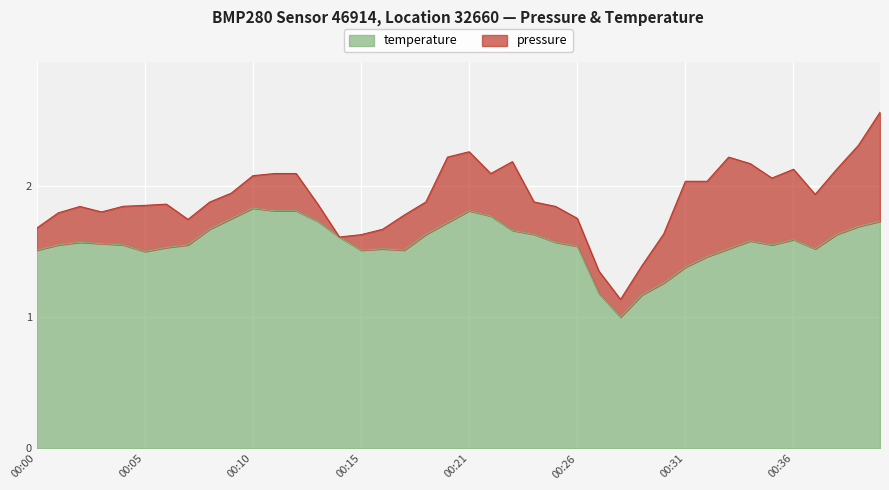

List the labels in order of value, largest first.

00:10, 00:11, 00:12, 00:21, 00:22, 00:09, 00:13, 00:40, 00:20, 00:39, 00:08, 00:23, 00:18, 00:24, 00:38, 00:14, 00:36, 00:34, 00:02, 00:25, 00:03, 00:01, 00:04, 00:07, 00:35, 00:26, 00:06, 00:16, 00:33, 00:37, 00:00, 00:15, 00:17, 00:05, 00:32, 00:31, 00:30, 00:27, 00:29, 00:28